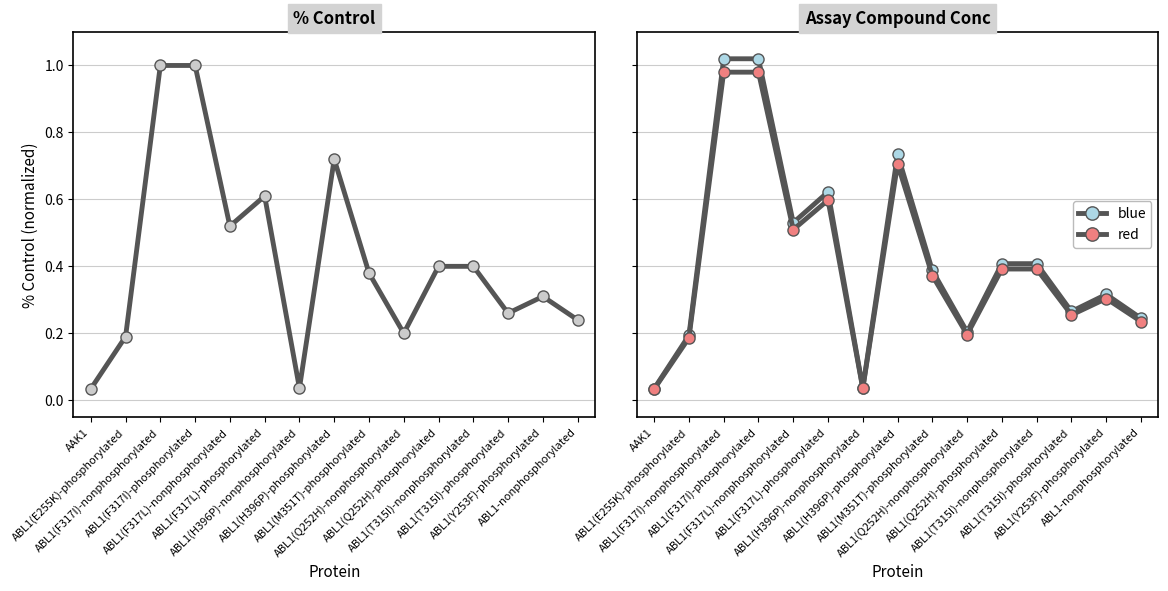

How many lines are shown in the chart?

3